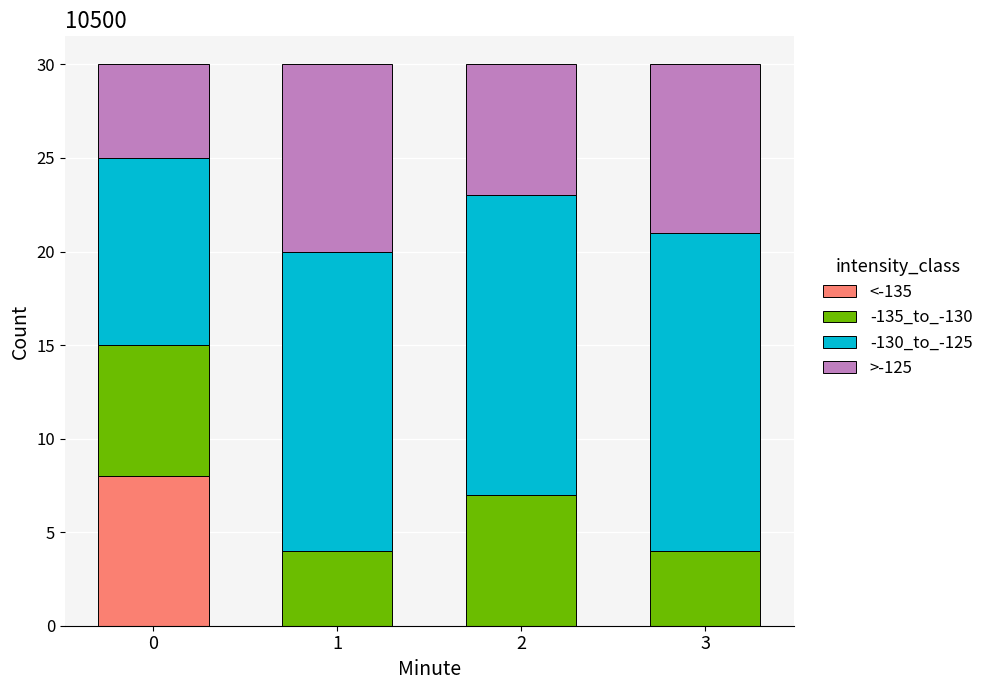

The <-135 series shows -3 at 1. True or false?

False